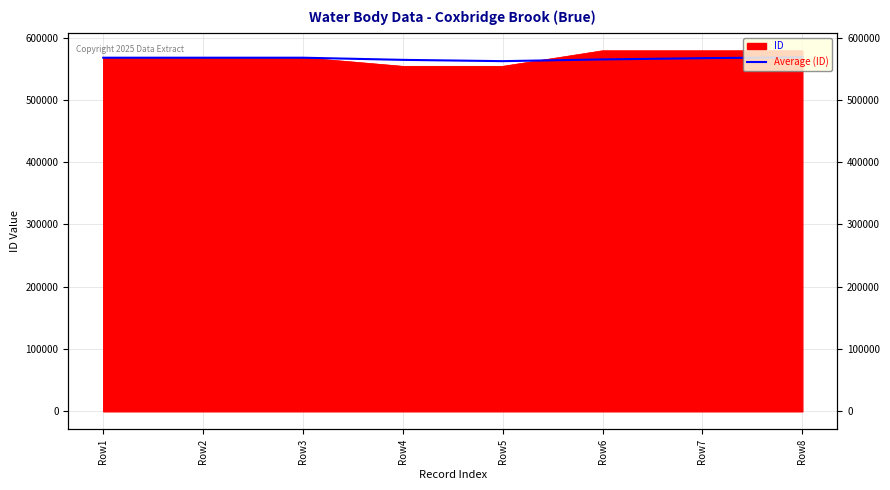

How many interior local valleys (lower than both neighbors) does the data have?

1